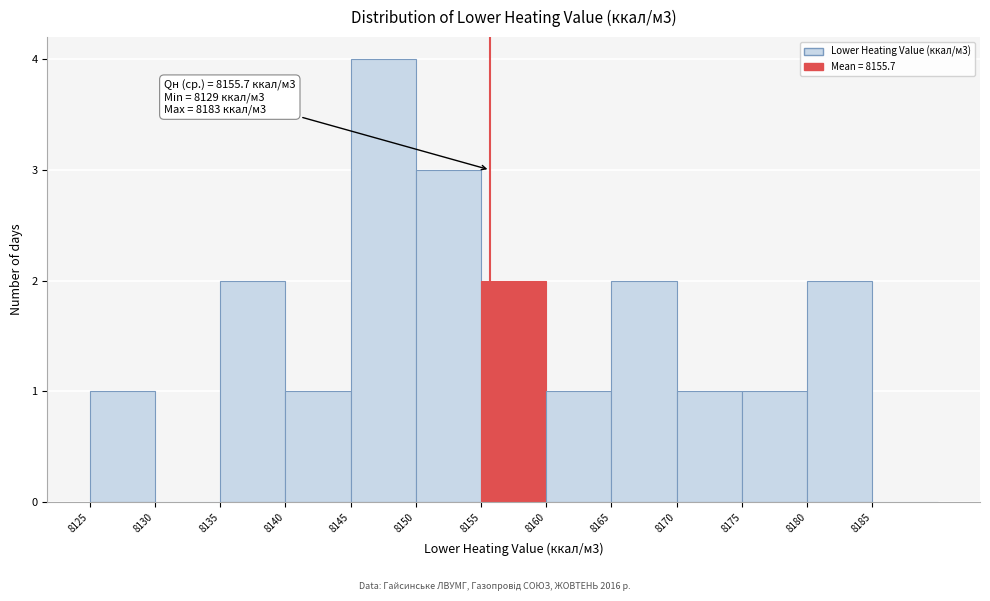

Over which range of the x-axis is the bar tallest?

8145 to 8150